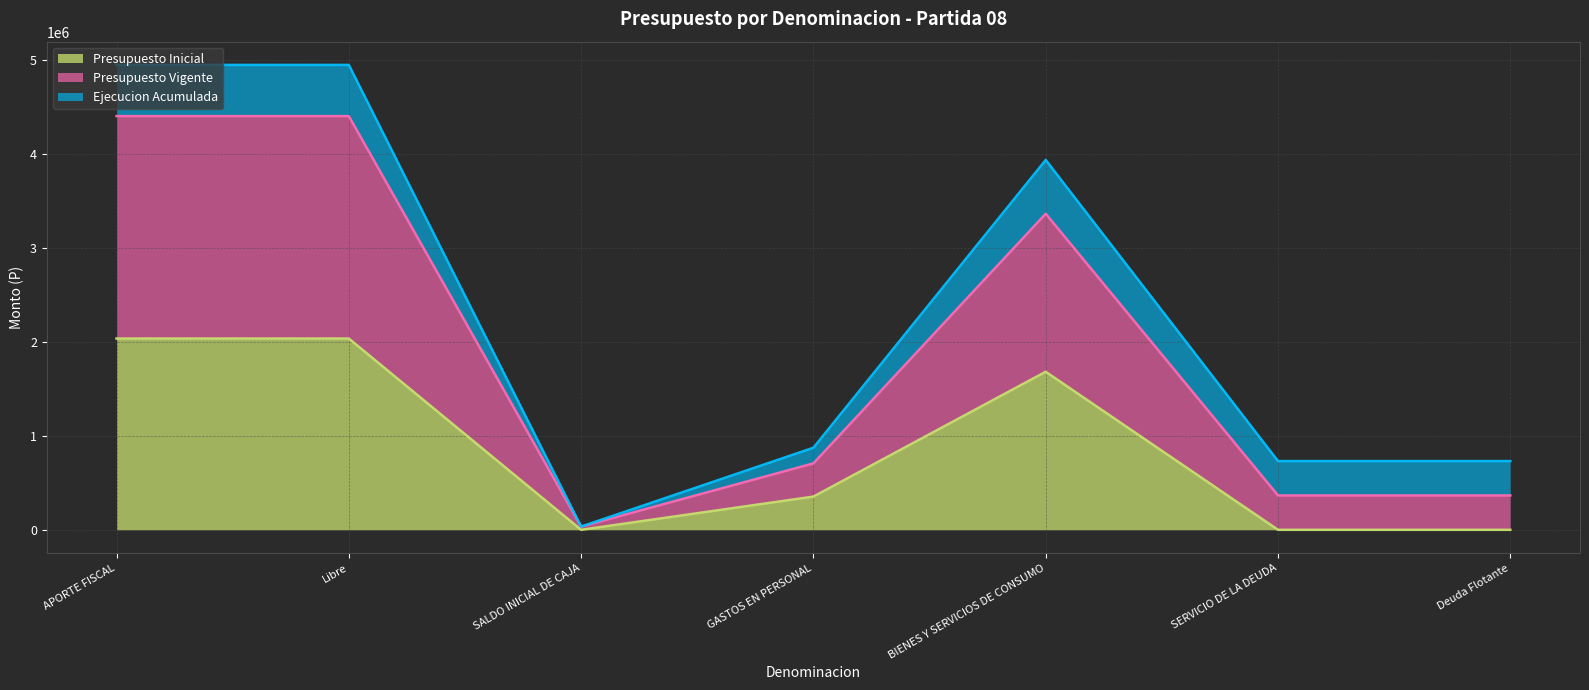

True or false: Presupuesto Vigente and Presupuesto Inicial cross at least once.

False